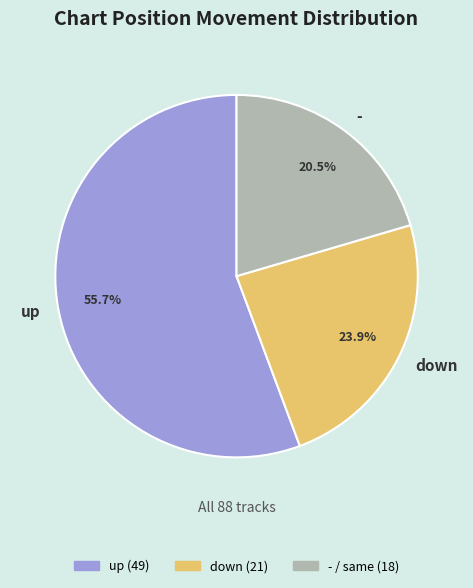

What is the ratio of the value at up to the value at -?

2.7